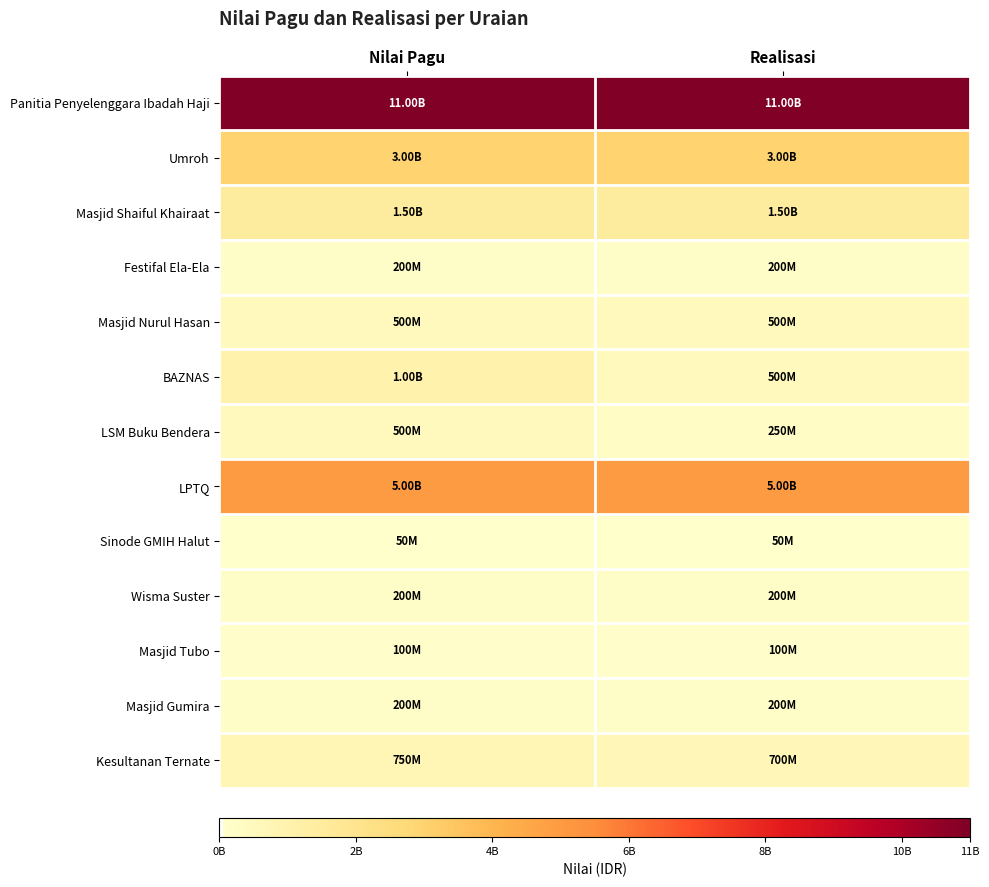

What is the total value across all series at Realisasi?

23200000000